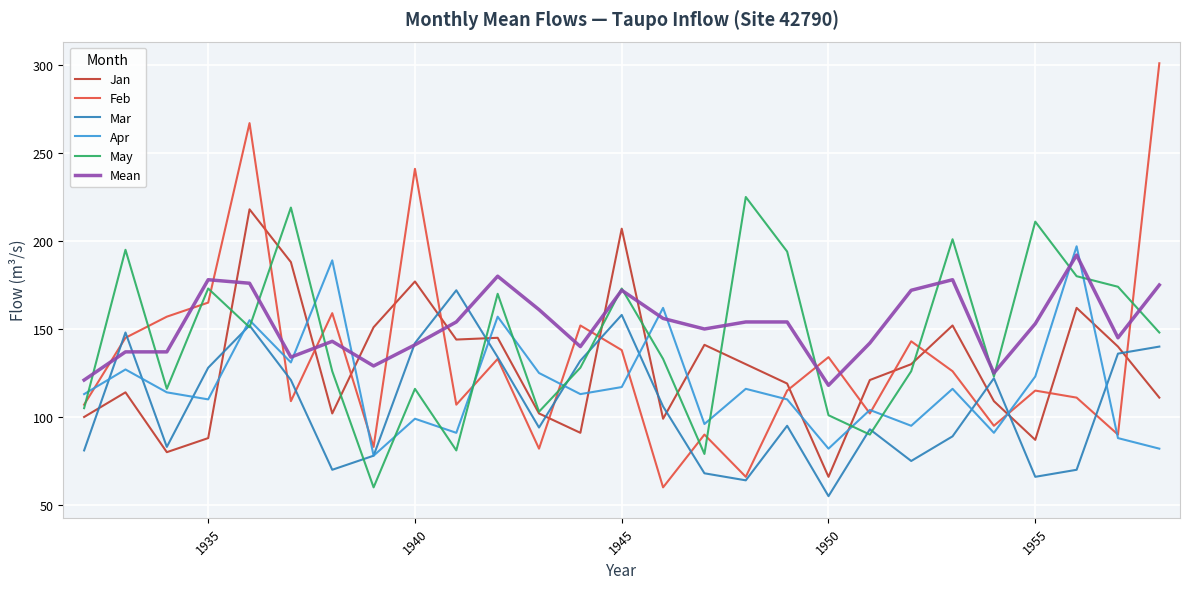

Does the chart display data point markers on the line(s)?

No